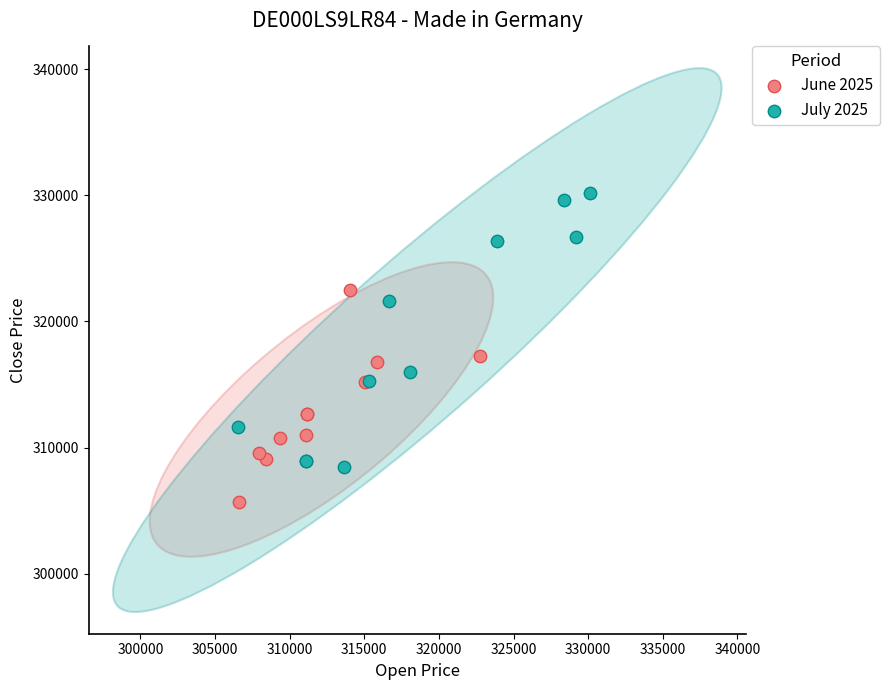

Which series has the largest Y range (max minus min)?

July 2025